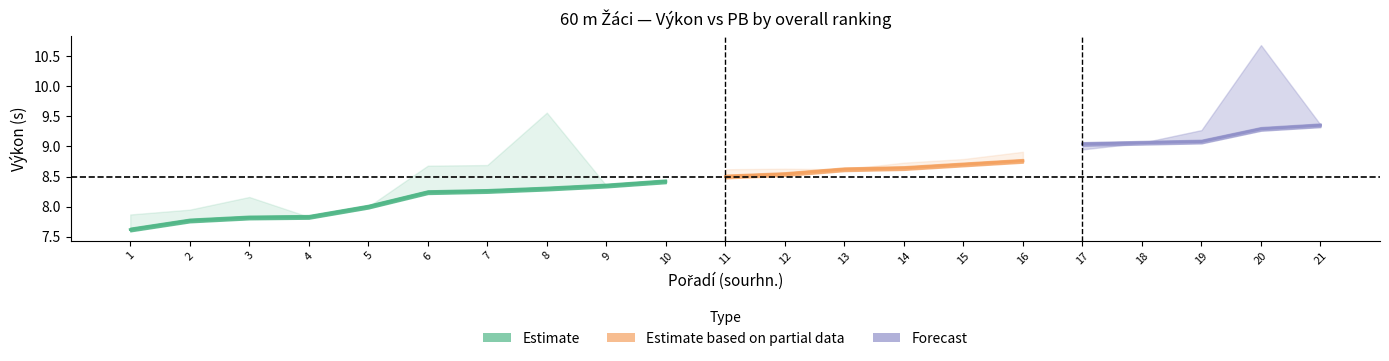

Is it true that PB equals 12.9 at 1?

False